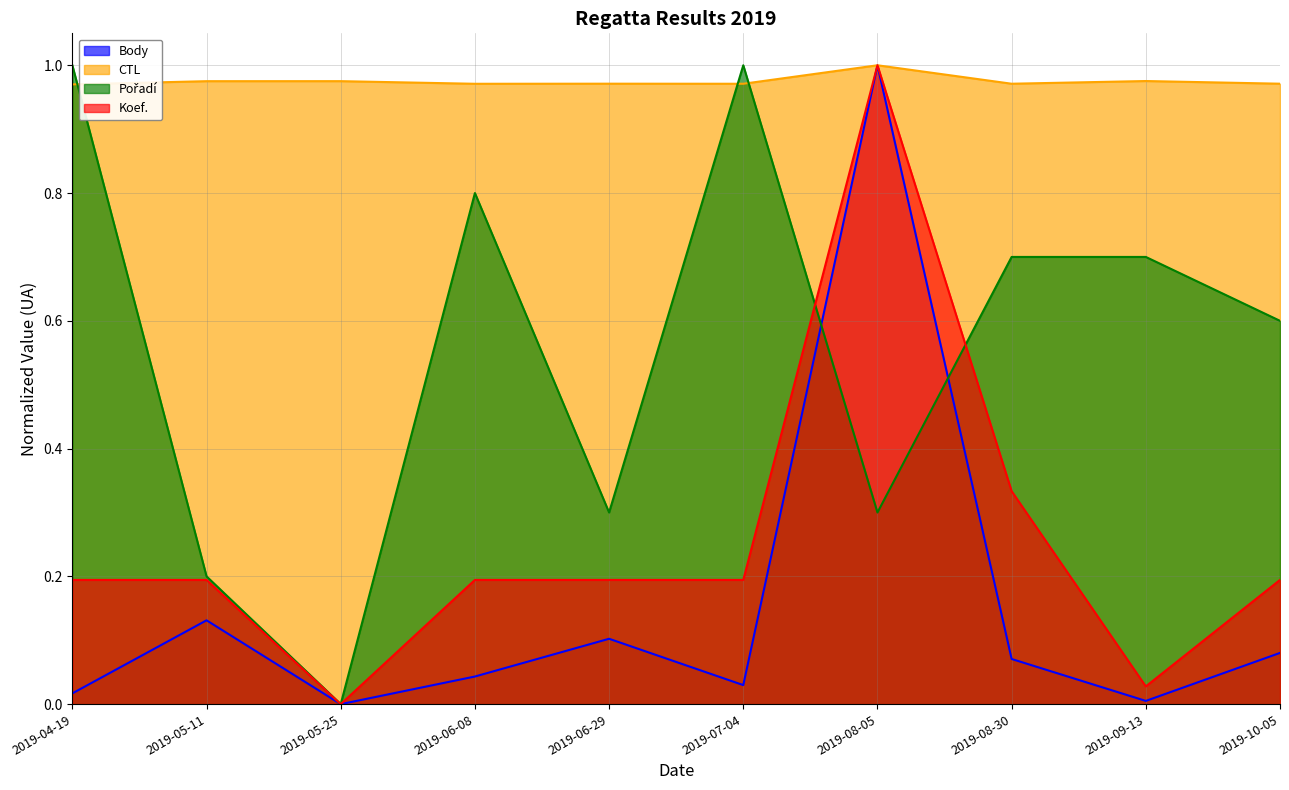

True or false: Pořadí has a value of 0.8 at 2019-06-08.

True